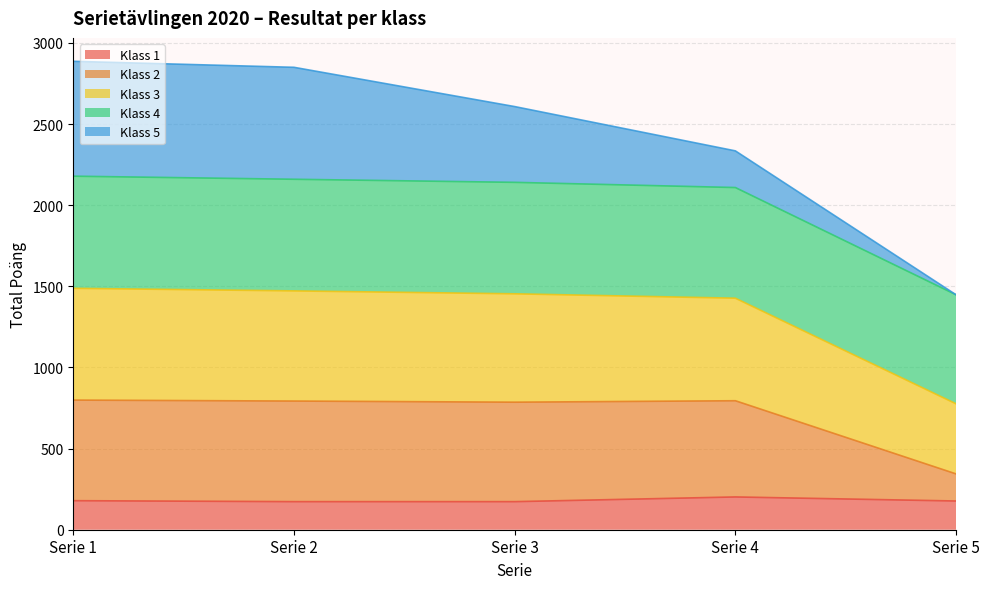

Which series has the largest total across all categories?

Klass 4